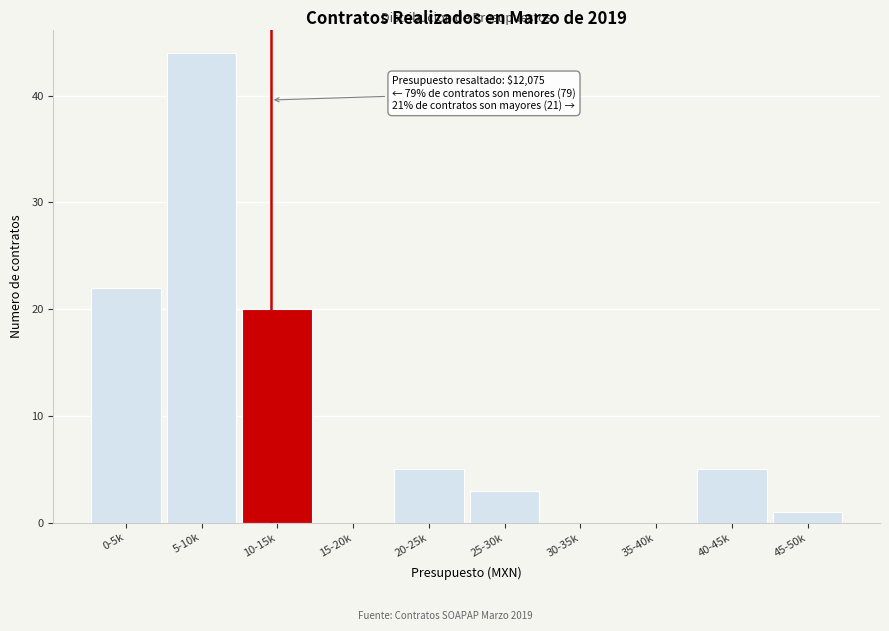

Reading right to left, transcribe all the data shown in this chart.

45-50k=1	40-45k=5	35-40k=0	30-35k=0	25-30k=3	20-25k=5	15-20k=0	10-15k=20	5-10k=44	0-5k=22